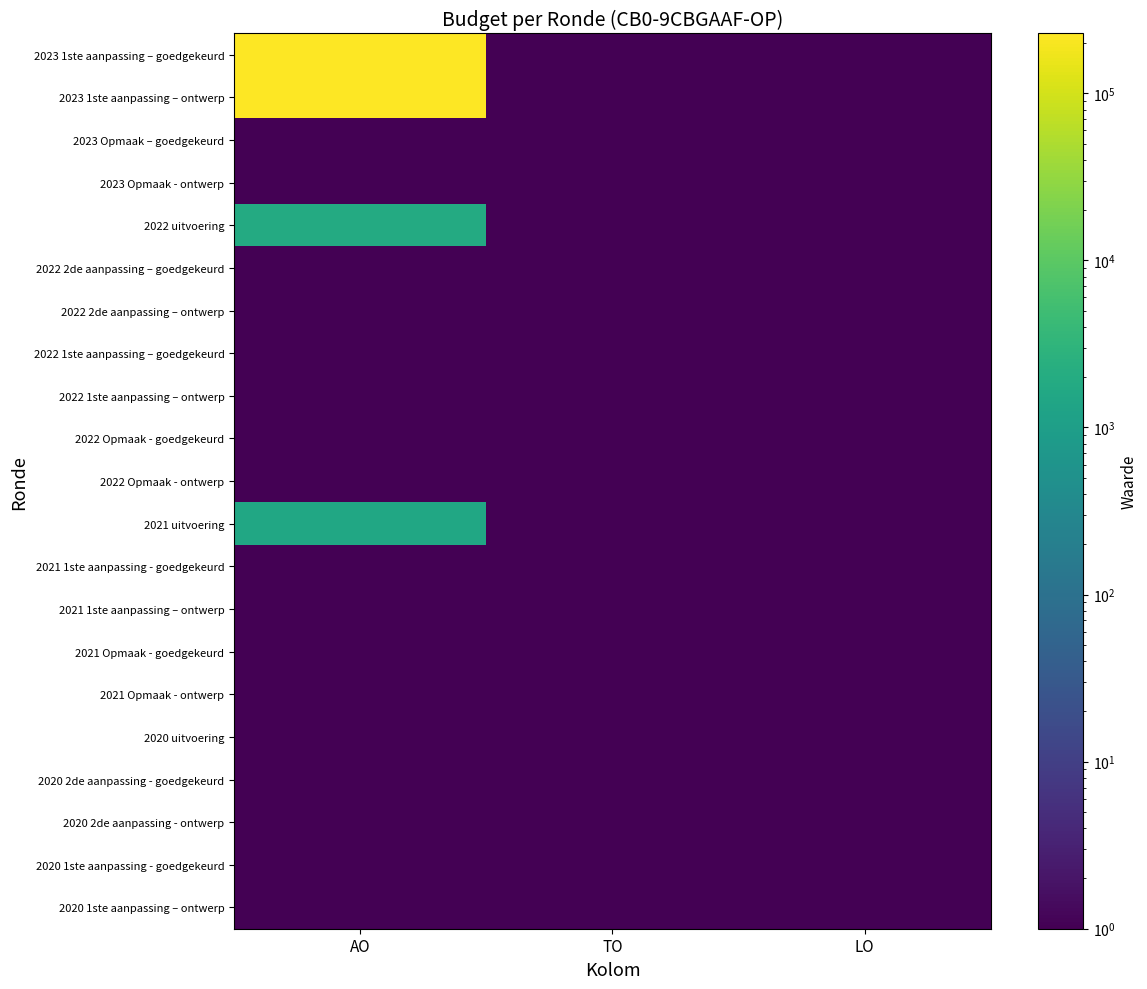

Reading left to right, list all the values displayed in this chart.

2023 1ste aanpassing – goedgekeurd: AO=228065.0	TO=0.1	LO=0.1
2023 1ste aanpassing – ontwerp: AO=228065.0	TO=0.1	LO=0.1
2023 Opmaak – goedgekeurd: AO=0.1	TO=0.1	LO=0.1
2023 Opmaak - ontwerp: AO=0.1	TO=0.1	LO=0.1
2022 uitvoering: AO=1903.0	TO=0.1	LO=0.1
2022 2de aanpassing – goedgekeurd: AO=0.1	TO=0.1	LO=0.1
2022 2de aanpassing – ontwerp: AO=0.1	TO=0.1	LO=0.1
2022 1ste aanpassing – goedgekeurd: AO=0.1	TO=0.1	LO=0.1
2022 1ste aanpassing – ontwerp: AO=0.1	TO=0.1	LO=0.1
2022 Opmaak - goedgekeurd: AO=0.1	TO=0.1	LO=0.1
2022 Opmaak - ontwerp: AO=0.1	TO=0.1	LO=0.1
2021 uitvoering: AO=1564.0	TO=0.1	LO=0.1
2021 1ste aanpassing - goedgekeurd: AO=0.1	TO=0.1	LO=0.1
2021 1ste aanpassing – ontwerp: AO=0.1	TO=0.1	LO=0.1
2021 Opmaak - goedgekeurd: AO=0.1	TO=0.1	LO=0.1
2021 Opmaak - ontwerp: AO=0.1	TO=0.1	LO=0.1
2020 uitvoering: AO=0.1	TO=0.1	LO=0.1
2020 2de aanpassing - goedgekeurd: AO=0.1	TO=0.1	LO=0.1
2020 2de aanpassing - ontwerp: AO=0.1	TO=0.1	LO=0.1
2020 1ste aanpassing - goedgekeurd: AO=0.1	TO=0.1	LO=0.1
2020 1ste aanpassing – ontwerp: AO=0.1	TO=0.1	LO=0.1